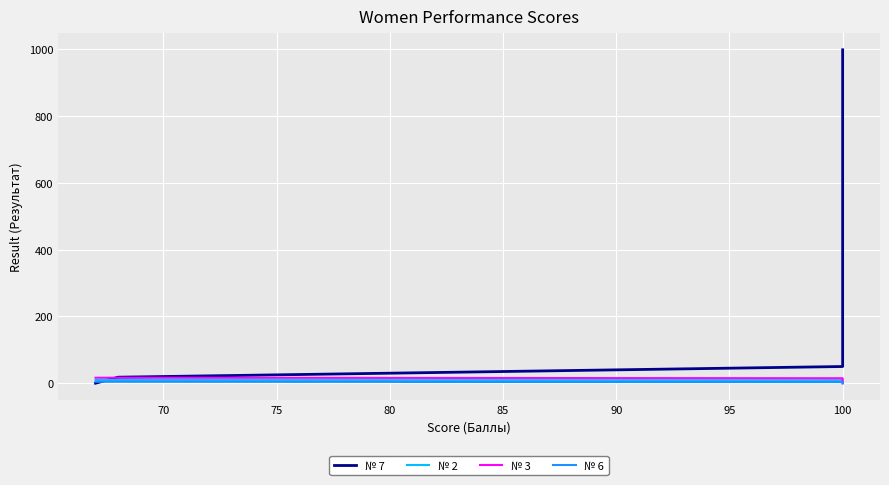

True or false: № 6 and № 2 cross at least once.

False